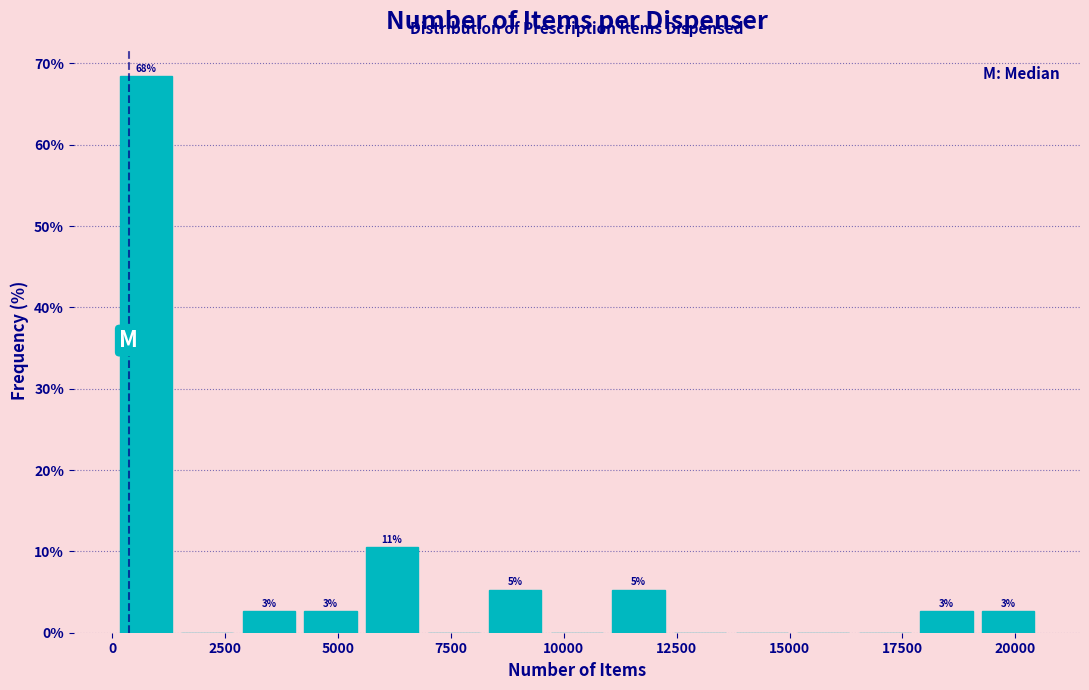

Around what value on the x-axis is the tallest bar? Give the approximate position of its centre, as read against the axis.

500